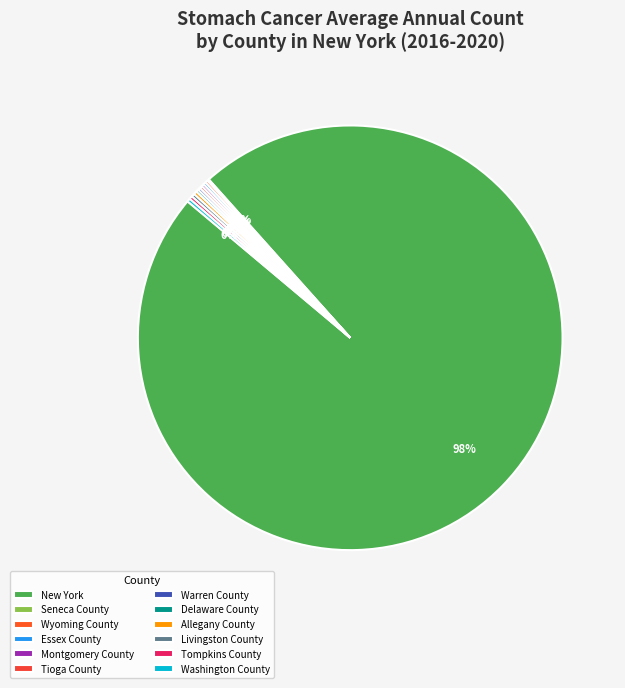

What is the smallest slice in the pie chart?

Seneca County